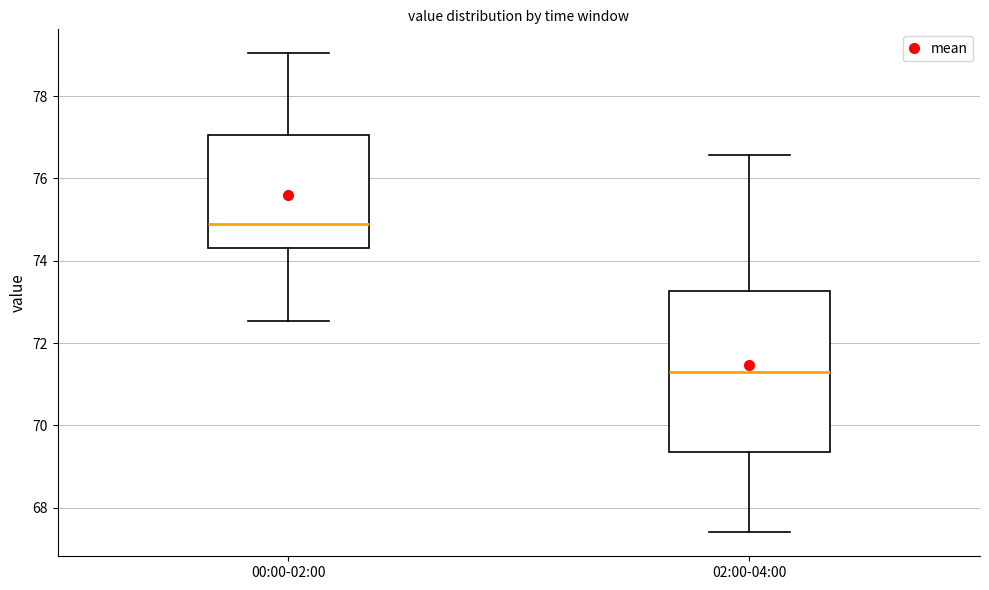

Which box has the highest median line?

00:00-02:00